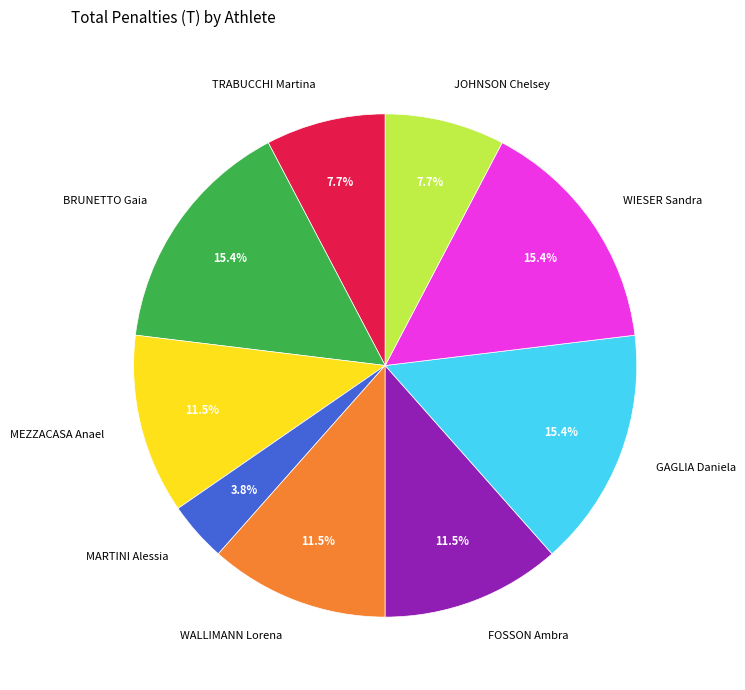

To the nearest percent, what portion does BRUNETTO Gaia represent?

15%